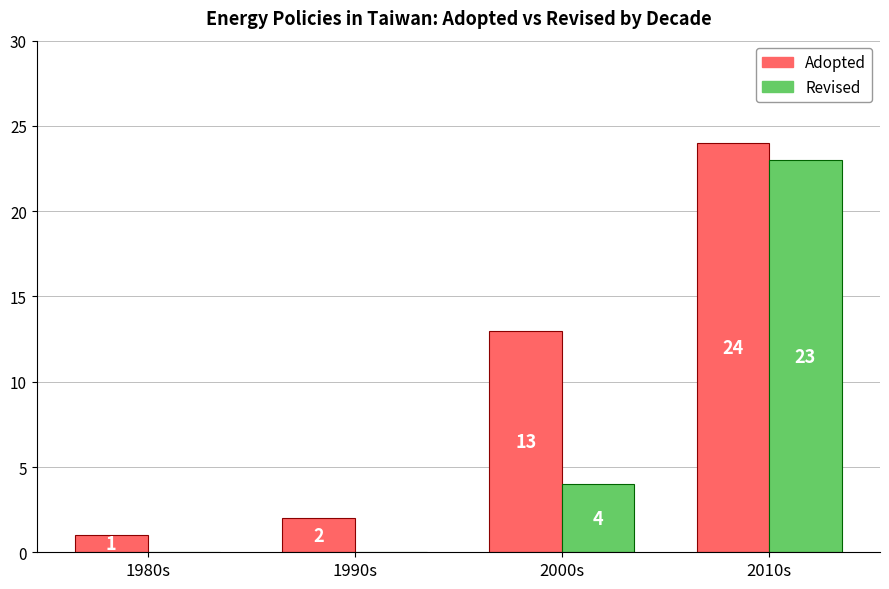

What are all the series names shown in the legend?

Adopted, Revised